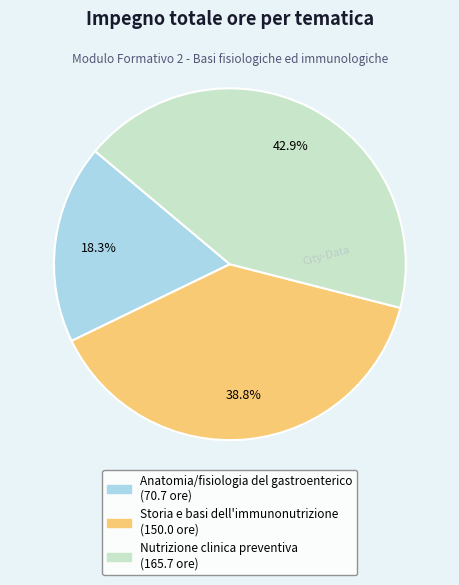

How many slices are in this pie chart?

3